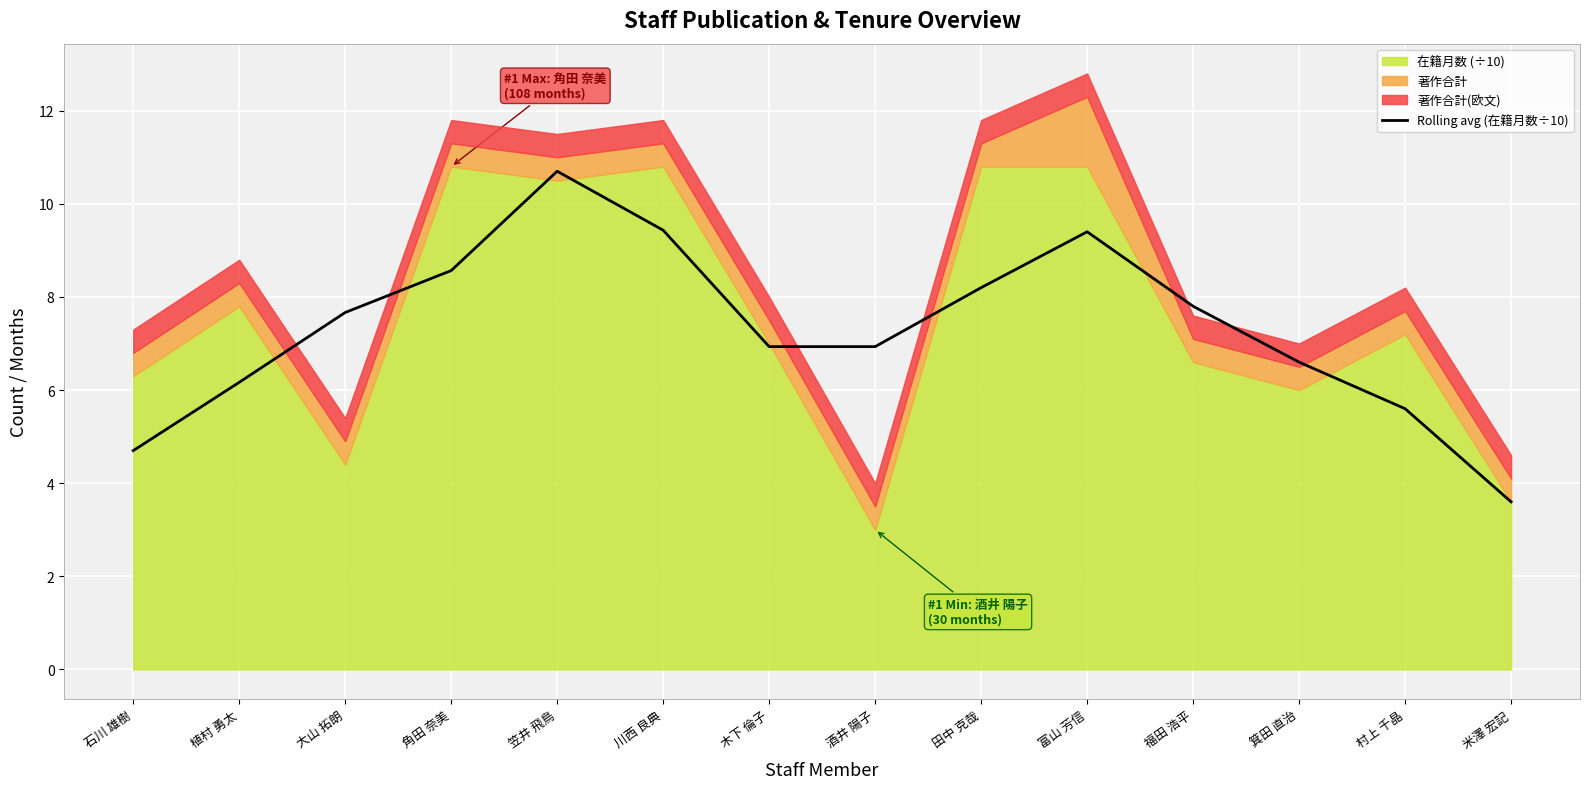

Is it true that Rolling avg (在籍月数÷10) equals 5.5 at 米澤 宏記?

False